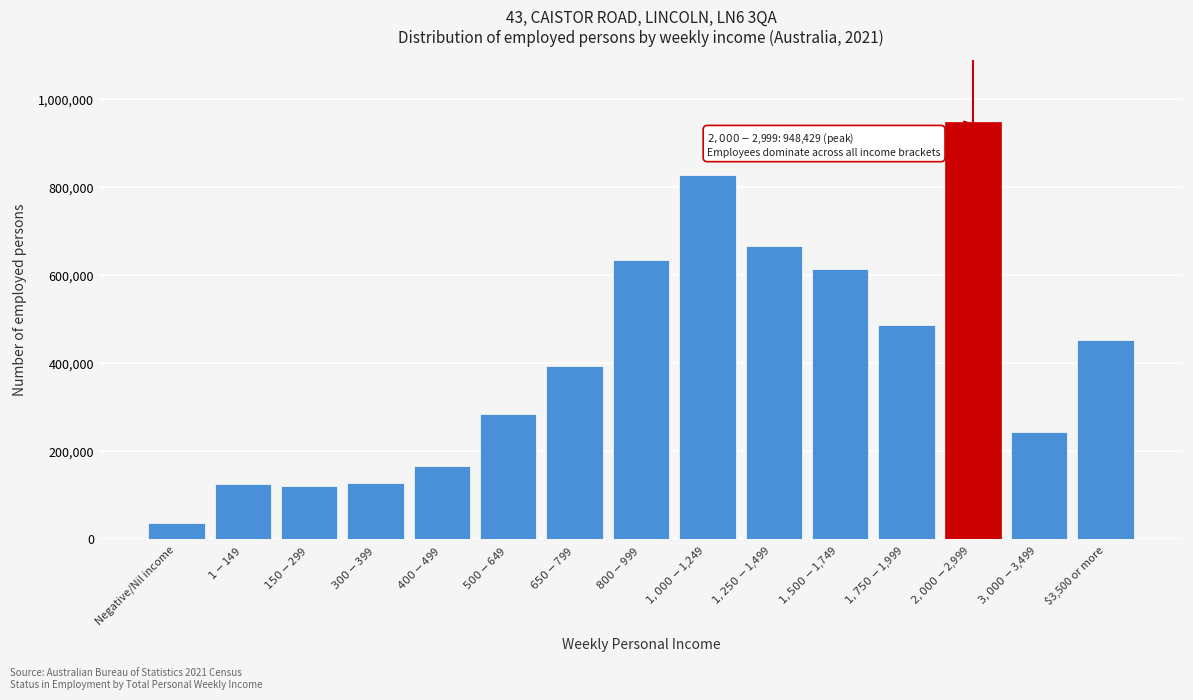

What is the value of the 8th bar from the left?

634649